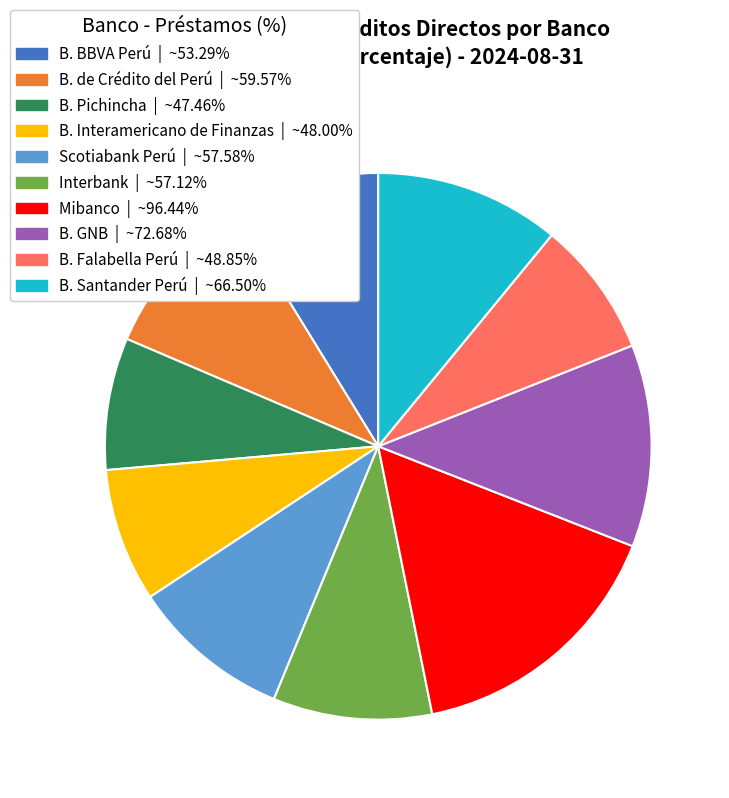

Does B. Santander Perú account for over 50% of the chart?

No